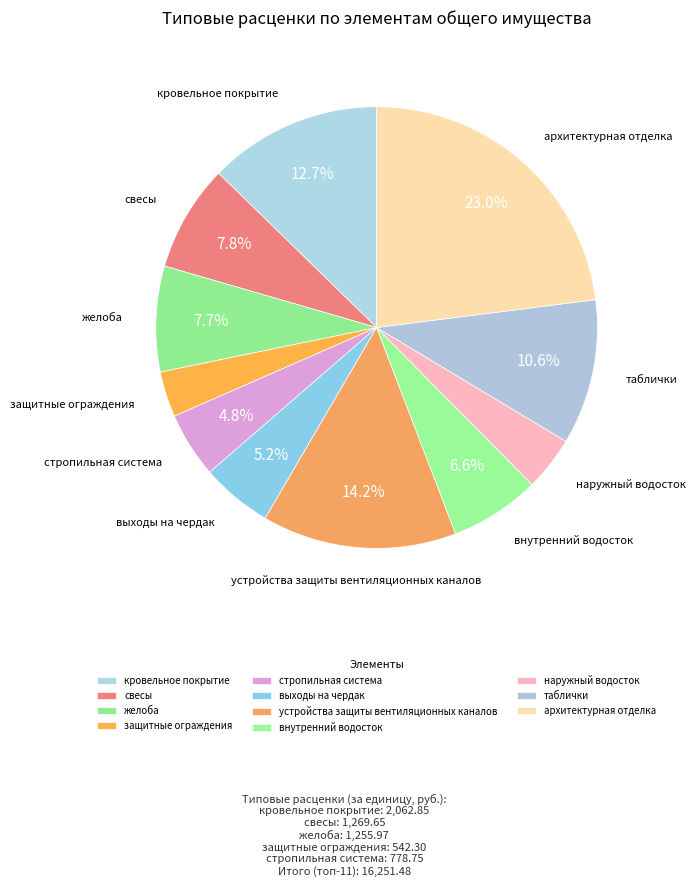

To the nearest percent, what is the combined percentage of стропильная система and таблички?

15%